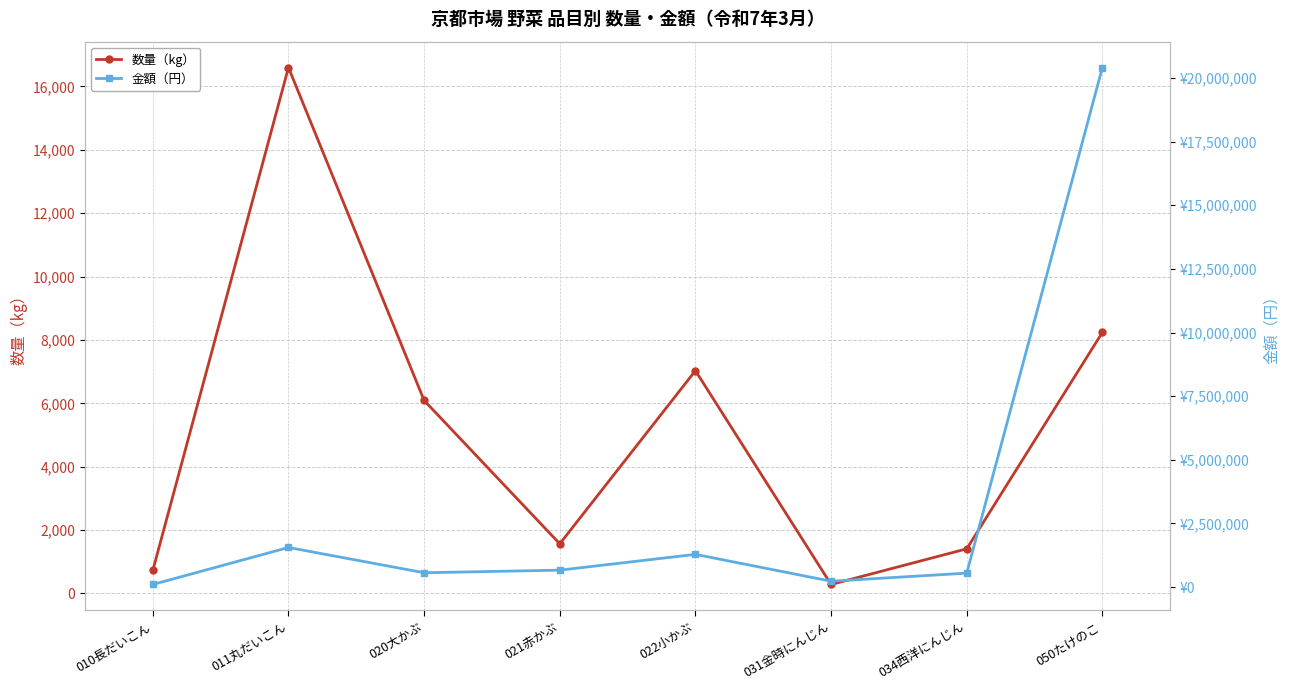

What is the minimum value for 金額（円）?

104058